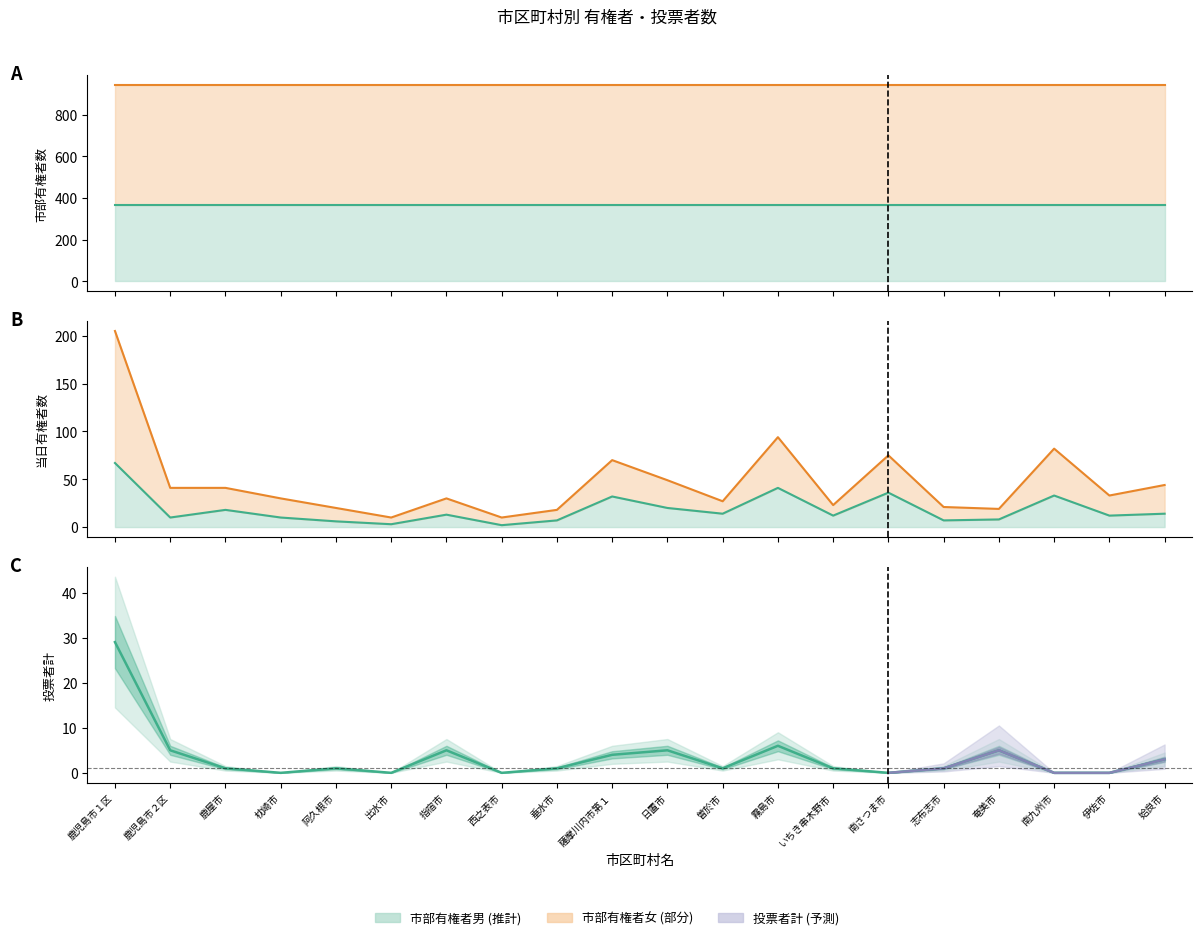

At which category is the sum across all series the highest?

鹿児島市１区